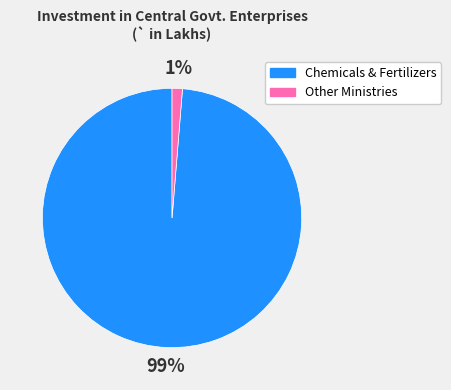

Which slice is the largest?

Chemicals & Fertilizers